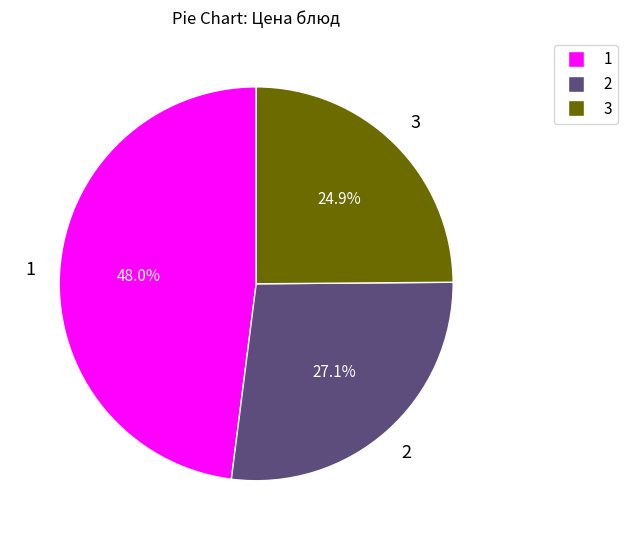

To the nearest percent, what is the difference between the largest and smallest slice percentages?

23%